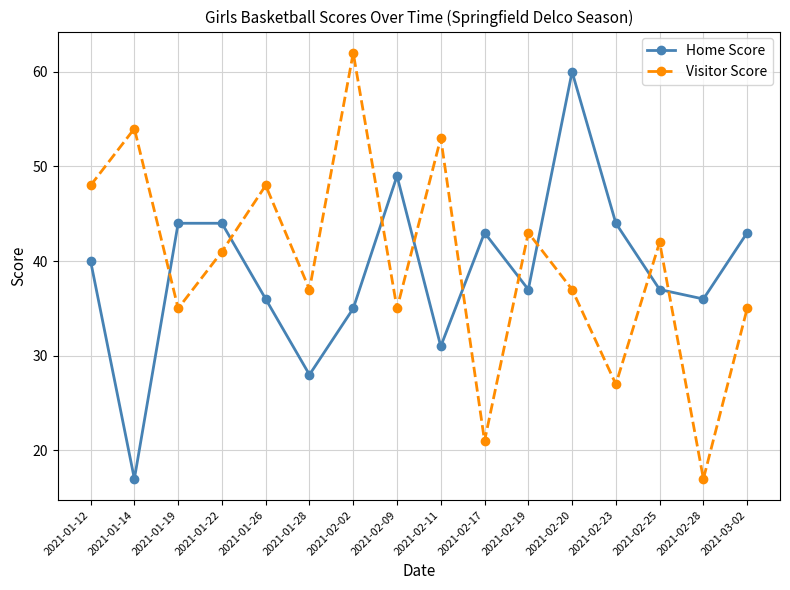

What is the greatest value displayed?

62